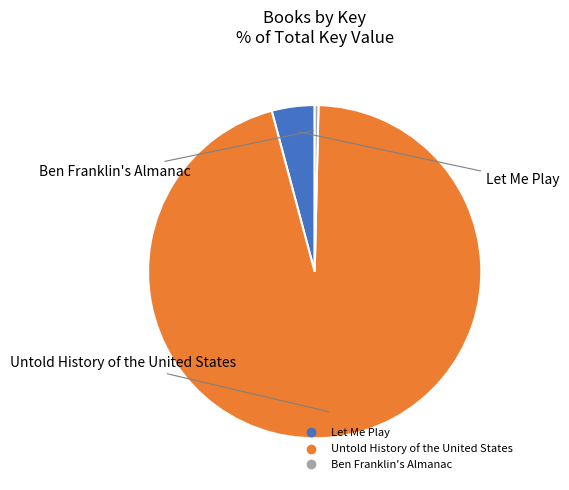

Which slice represents more than half of the pie?

Untold History of the United States